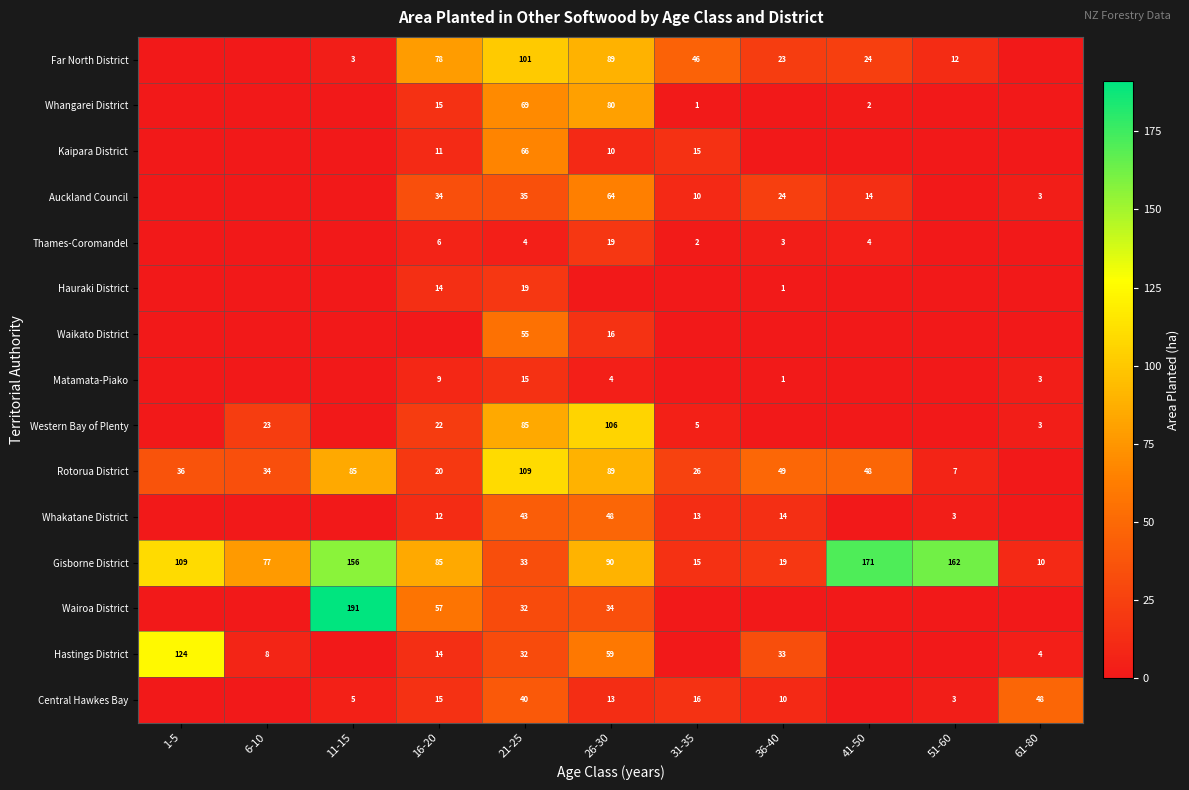

How many positive values does the Kaipara District series have?

4